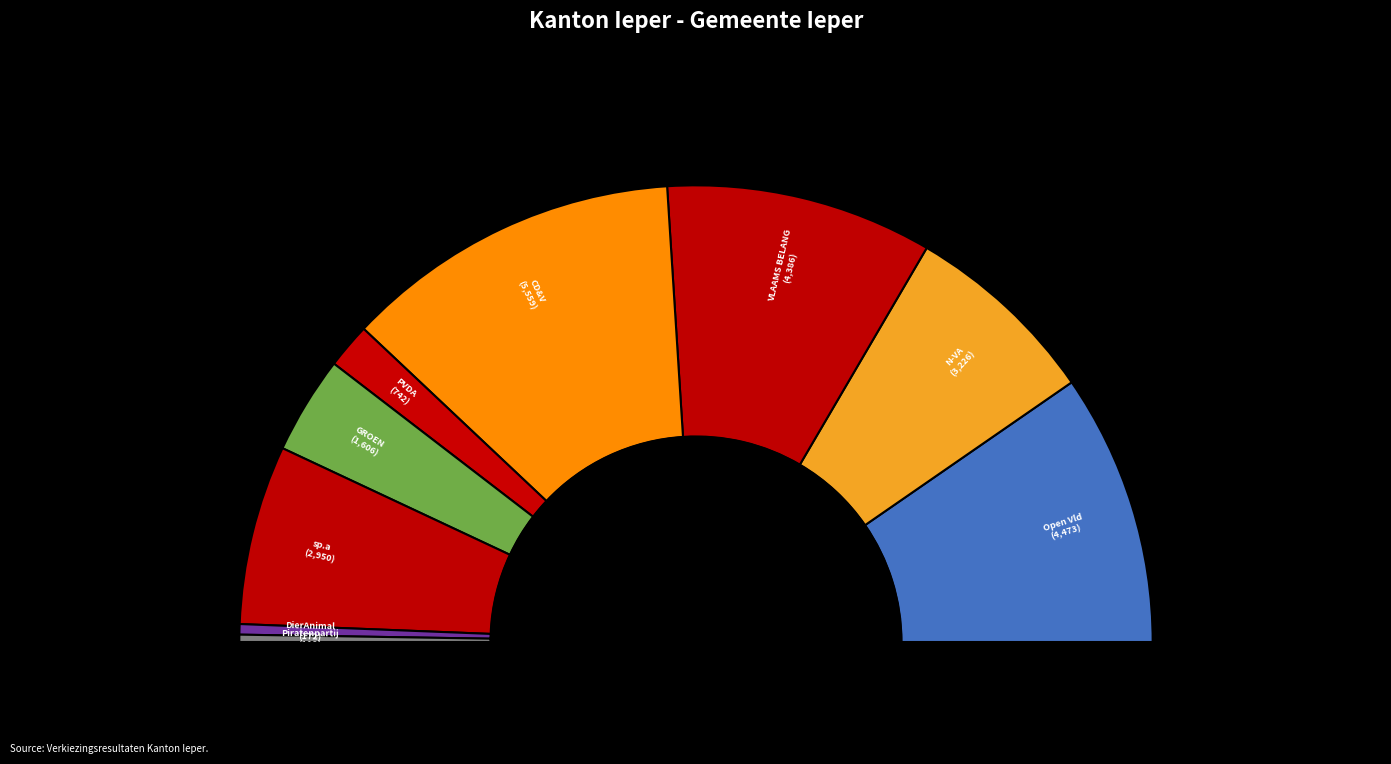

Is there a majority slice in this chart?

No